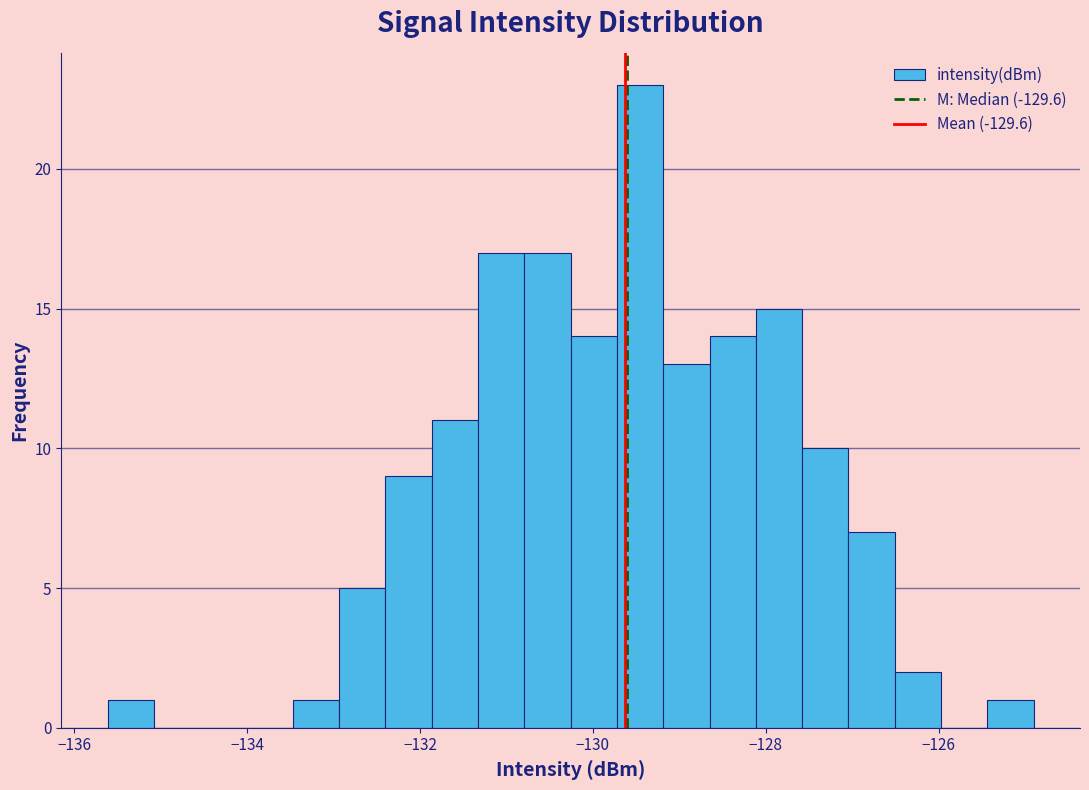

Read against the x-axis, roughly where is the centre of the tallest bar?

-129.4